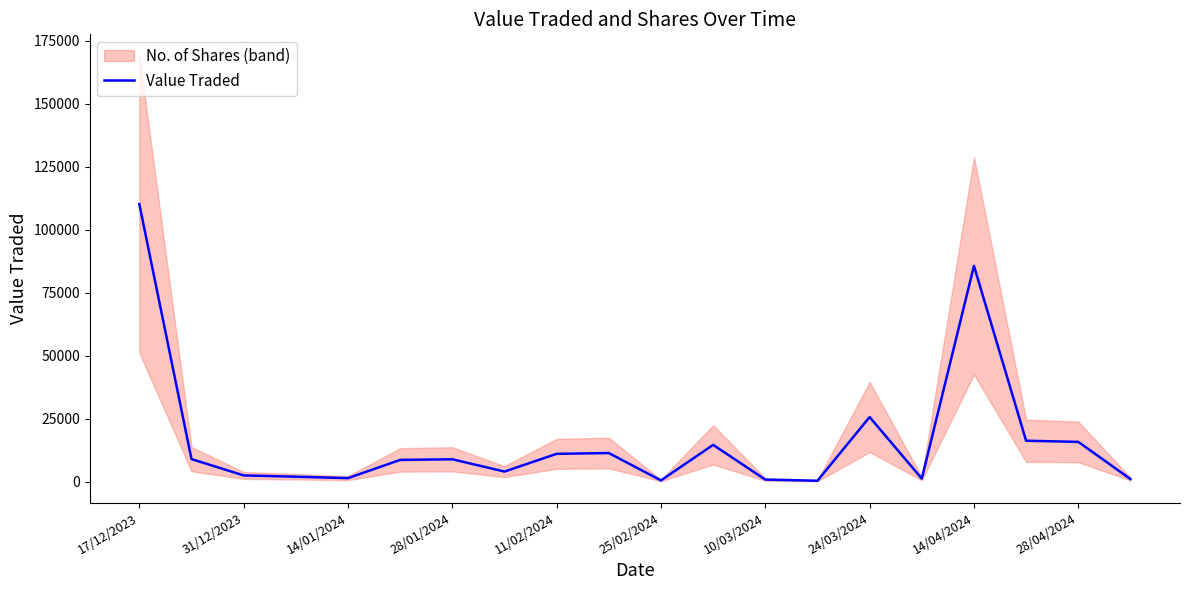

Where is Value Traded nearest to the value 55264?

24/03/2024